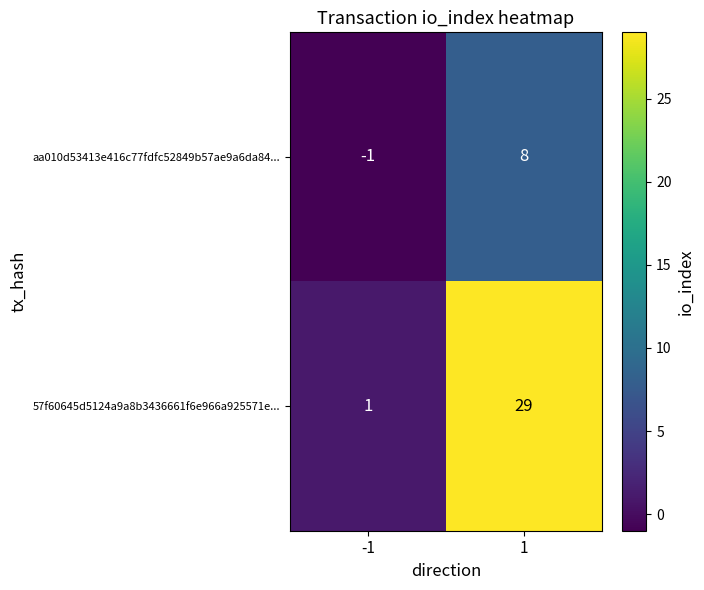

At how many categories does at least one series exceed 0?

2